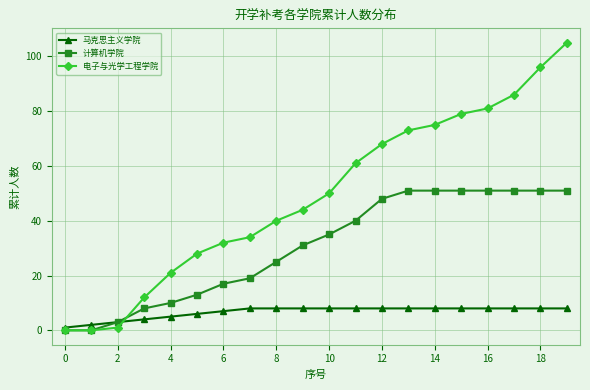

Rank the series by their maximum value, from lowest to highest.

马克思主义学院, 计算机学院, 电子与光学工程学院